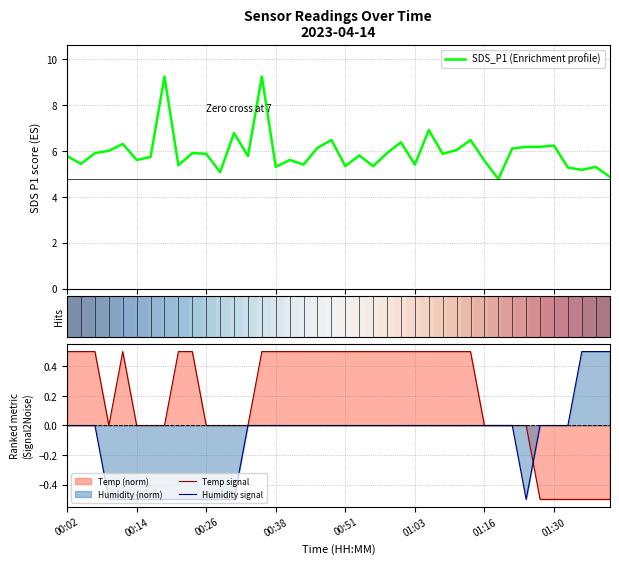

What is the lowest value of the Humidity signal series?

-0.5